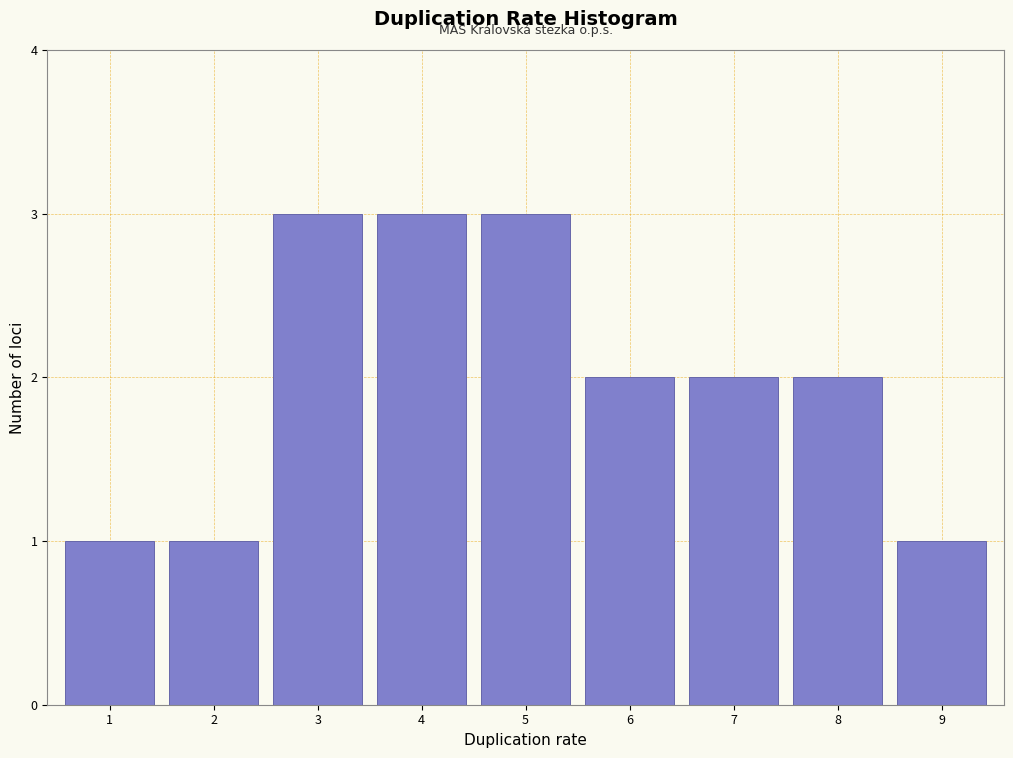

Reading left to right, extract all data points from this chart.

1	1	3	3	3	2	2	2	1